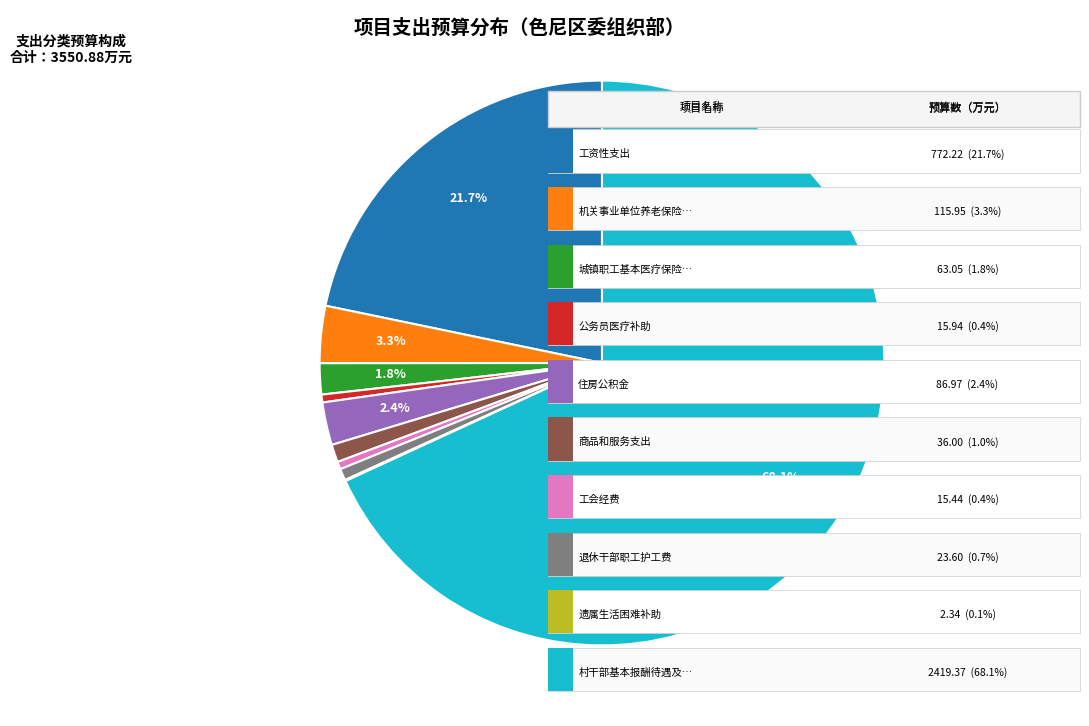

Is there a majority slice in this chart?

Yes